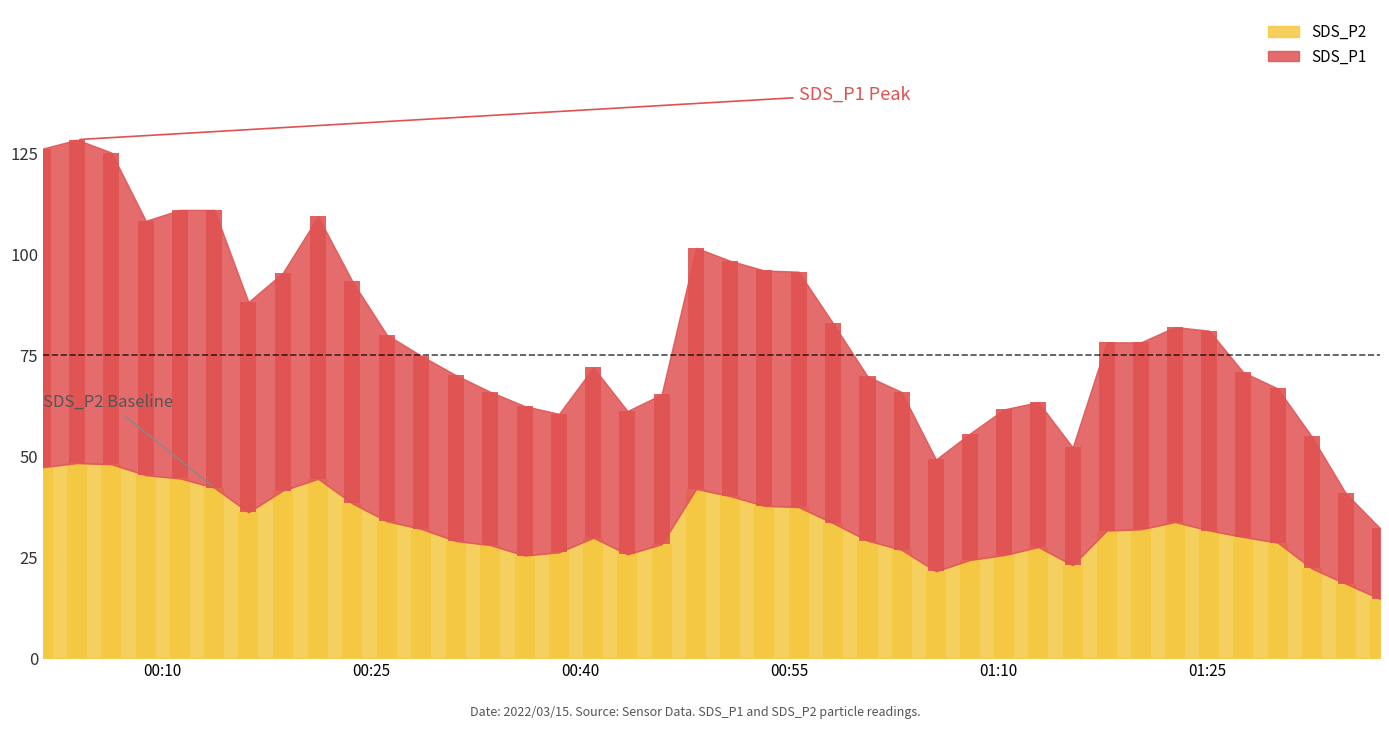

List the labels in order of value, largest first.

2022/03/15 00:03:52, 2022/03/15 00:06:20, 2022/03/15 00:01:25, 2022/03/15 00:08:48, 2022/03/15 00:11:15, 2022/03/15 00:21:10, 2022/03/15 00:13:43, 2022/03/15 00:48:19, 2022/03/15 00:18:38, 2022/03/15 00:50:46, 2022/03/15 00:23:38, 2022/03/15 00:53:13, 2022/03/15 00:55:40, 2022/03/15 00:16:10, 2022/03/15 00:26:06, 2022/03/15 01:22:42, 2022/03/15 00:58:09, 2022/03/15 00:28:34, 2022/03/15 01:20:15, 2022/03/15 01:17:48, 2022/03/15 01:25:09, 2022/03/15 01:27:36, 2022/03/15 00:40:56, 2022/03/15 01:00:37, 2022/03/15 00:31:03, 2022/03/15 01:30:04, 2022/03/15 00:45:50, 2022/03/15 00:33:30, 2022/03/15 01:12:53, 2022/03/15 01:03:04, 2022/03/15 00:38:28, 2022/03/15 00:43:23, 2022/03/15 01:10:25, 2022/03/15 00:36:01, 2022/03/15 01:07:58, 2022/03/15 01:15:21, 2022/03/15 01:32:31, 2022/03/15 01:05:32, 2022/03/15 01:34:58, 2022/03/15 01:37:25